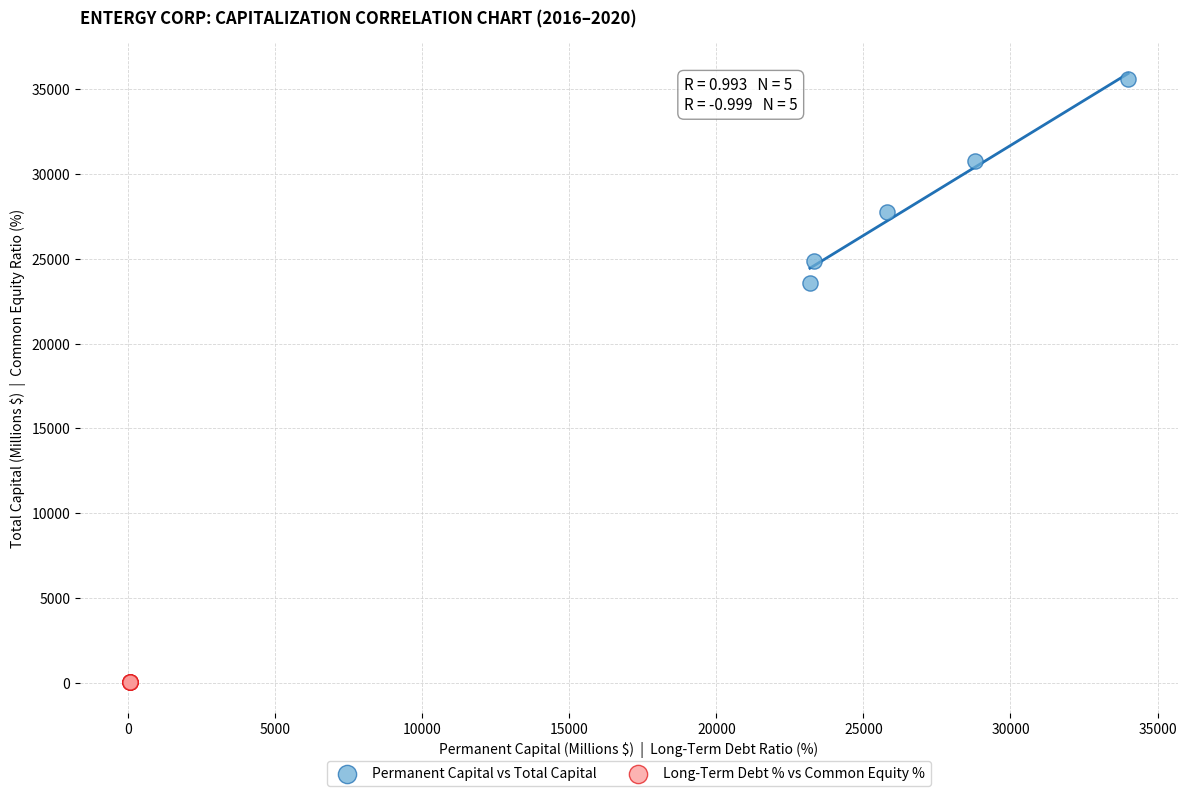

Which series reaches the maximum Y coordinate?

Permanent Capital vs Total Capital